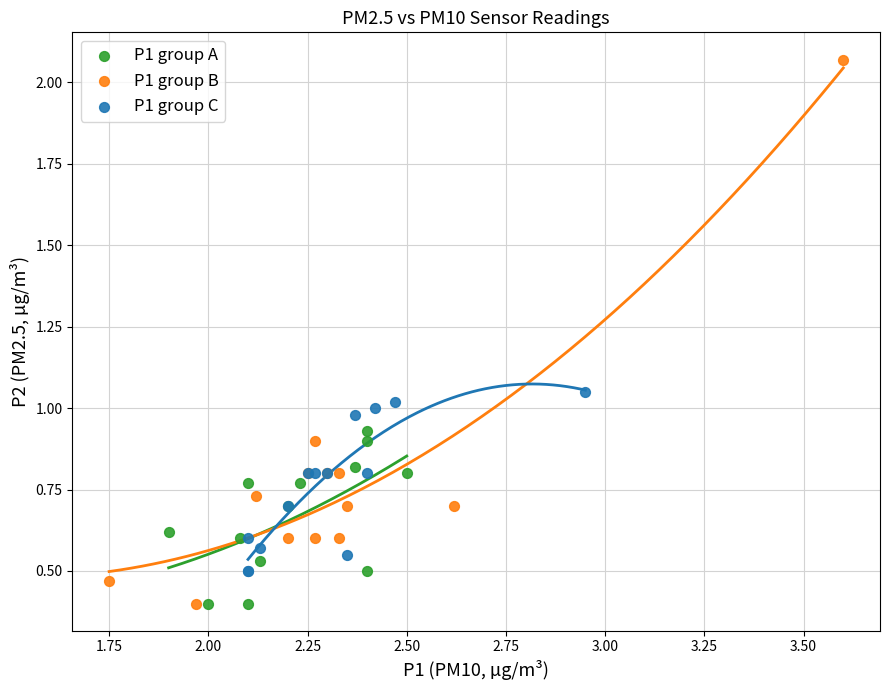

Which series has the largest Y range (max minus min)?

P1 group B